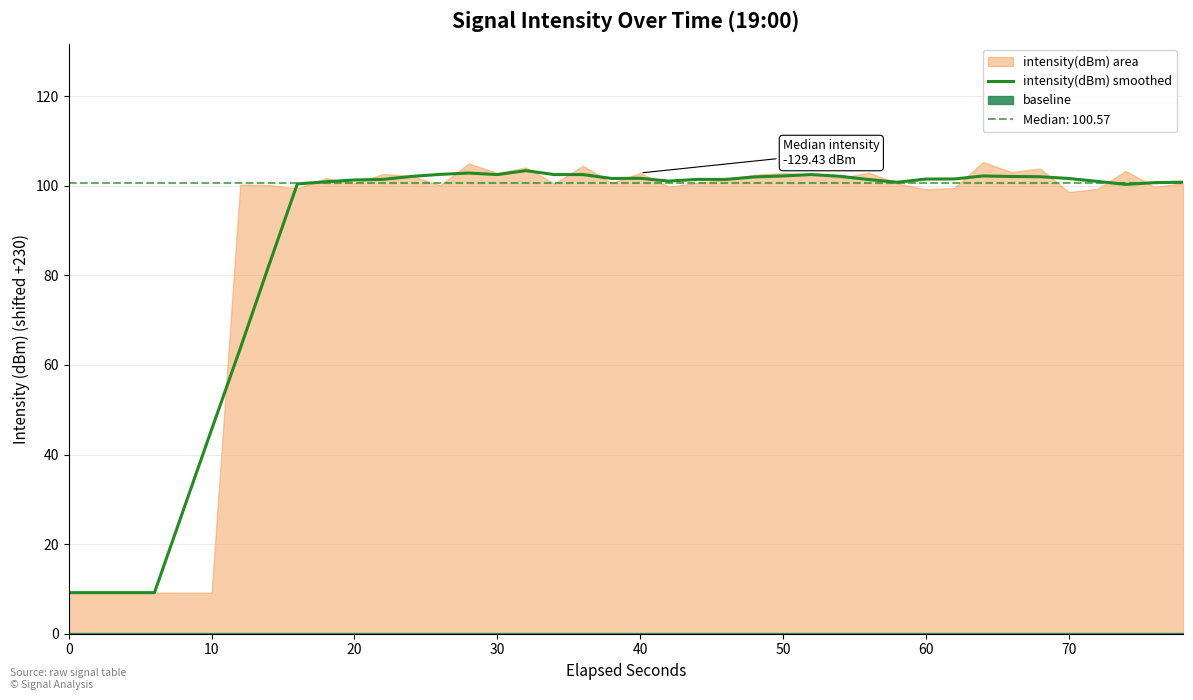

What is the maximum value shown in the chart?

103.4